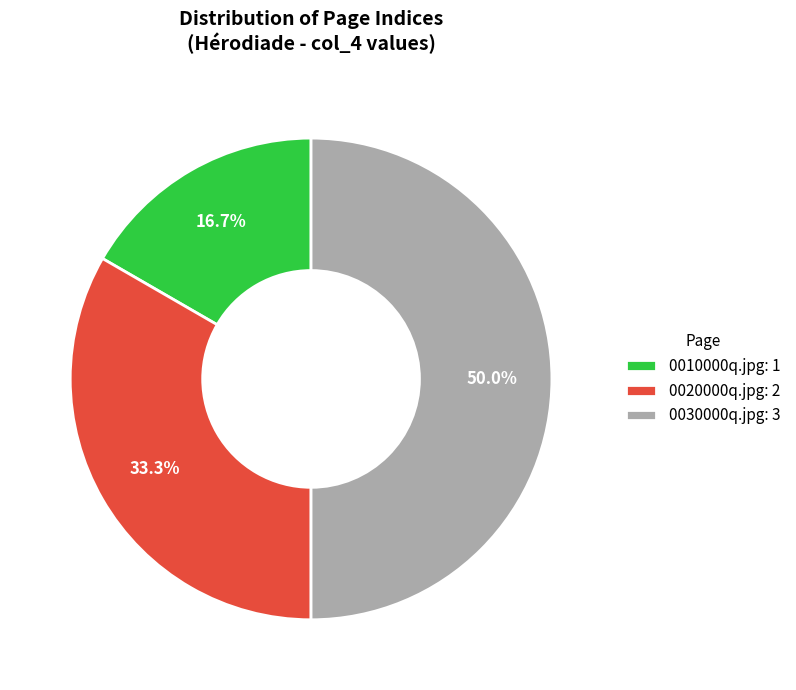

What is the smallest slice in the pie chart?

0010000q.jpg